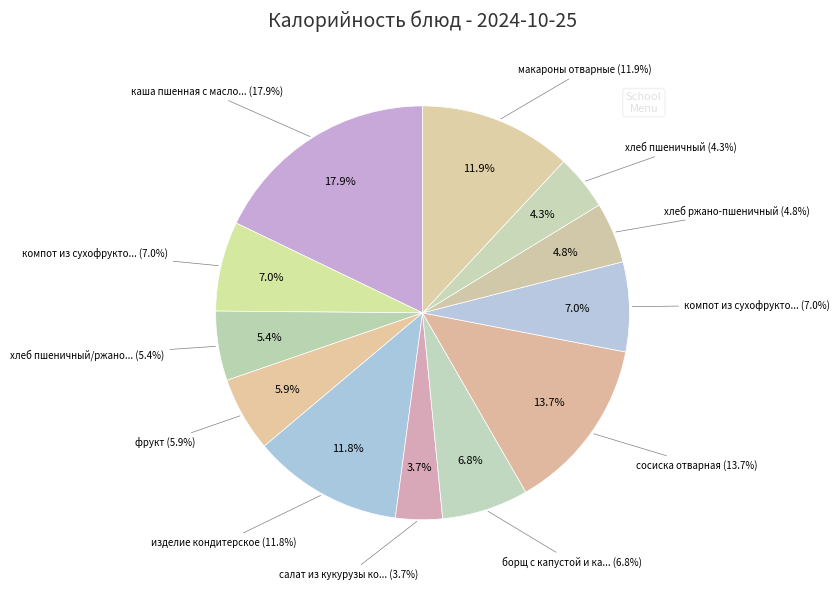

True or false: компот из сухофруктов (завтрак) accounts for 7% of the total.

True